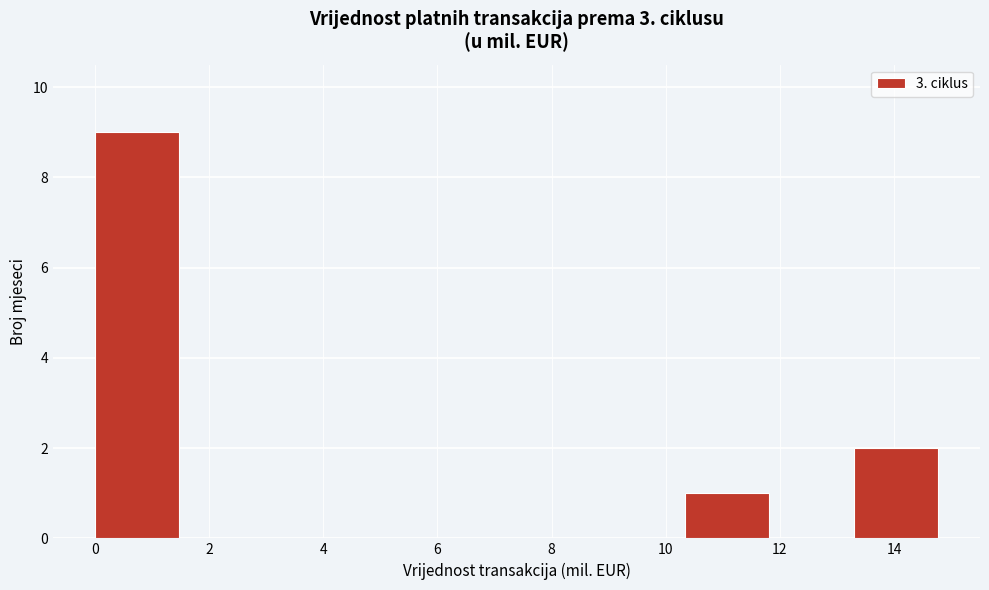

Reading left to right, list every bar in this chart as the range it spans on the x-axis followed by its height. Neither the bar edges nor the heights are printed on the chart, so give them approximately, as read against the axes.

0.0 to 1.4: 9
1.4 to 3.0: 0
3.0 to 4.4: 0
4.4 to 6.0: 0
6.0 to 7.4: 0
7.4 to 8.8: 0
8.8 to 10.4: 0
10.4 to 11.8: 1
11.8 to 13.2: 0
13.2 to 14.8: 2